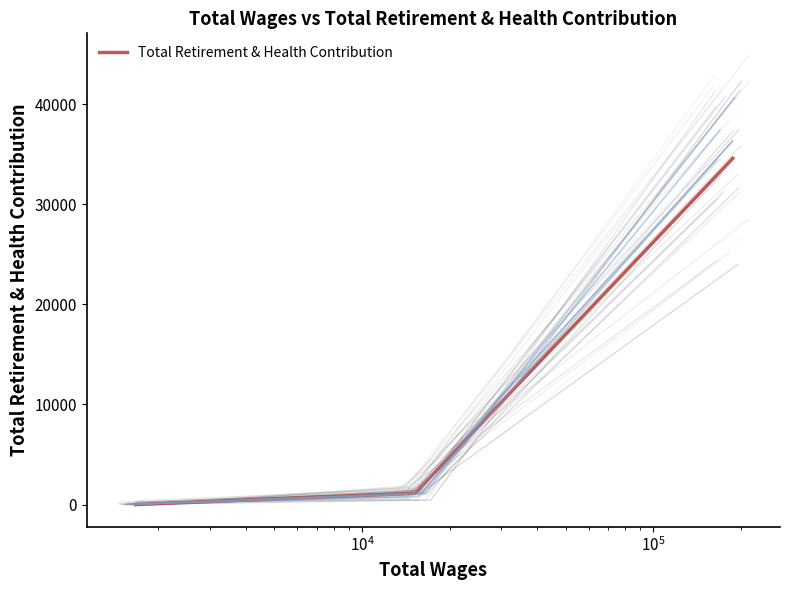

What is the difference between the maximum and second lowest values?

33455